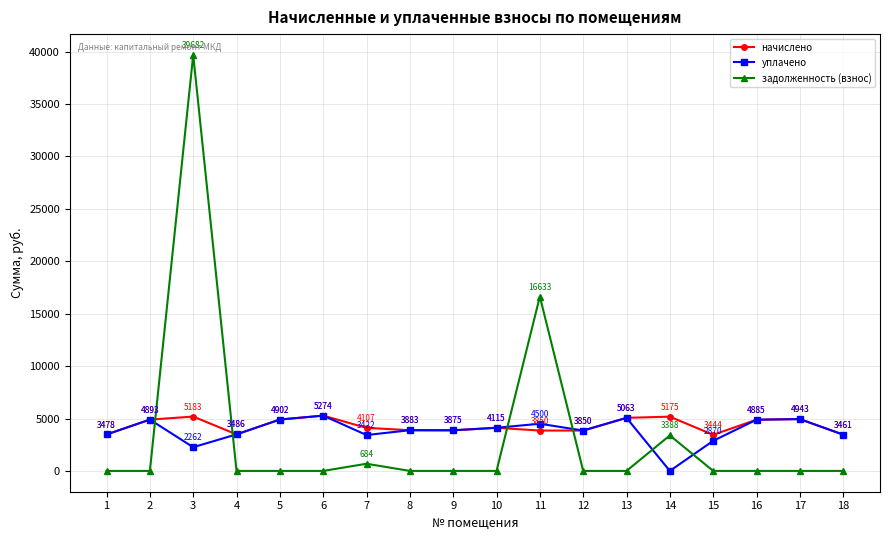

At 11, list the series in order from smallest to largest.

начислено, уплачено, задолженность (взнос)